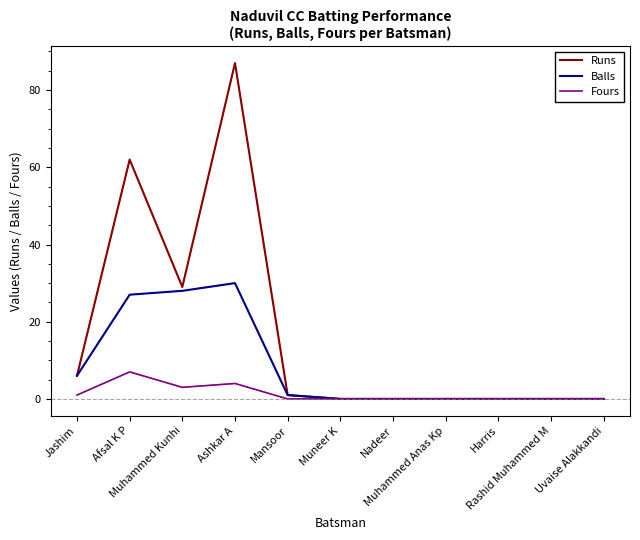

What is the maximum value shown in the chart?

87